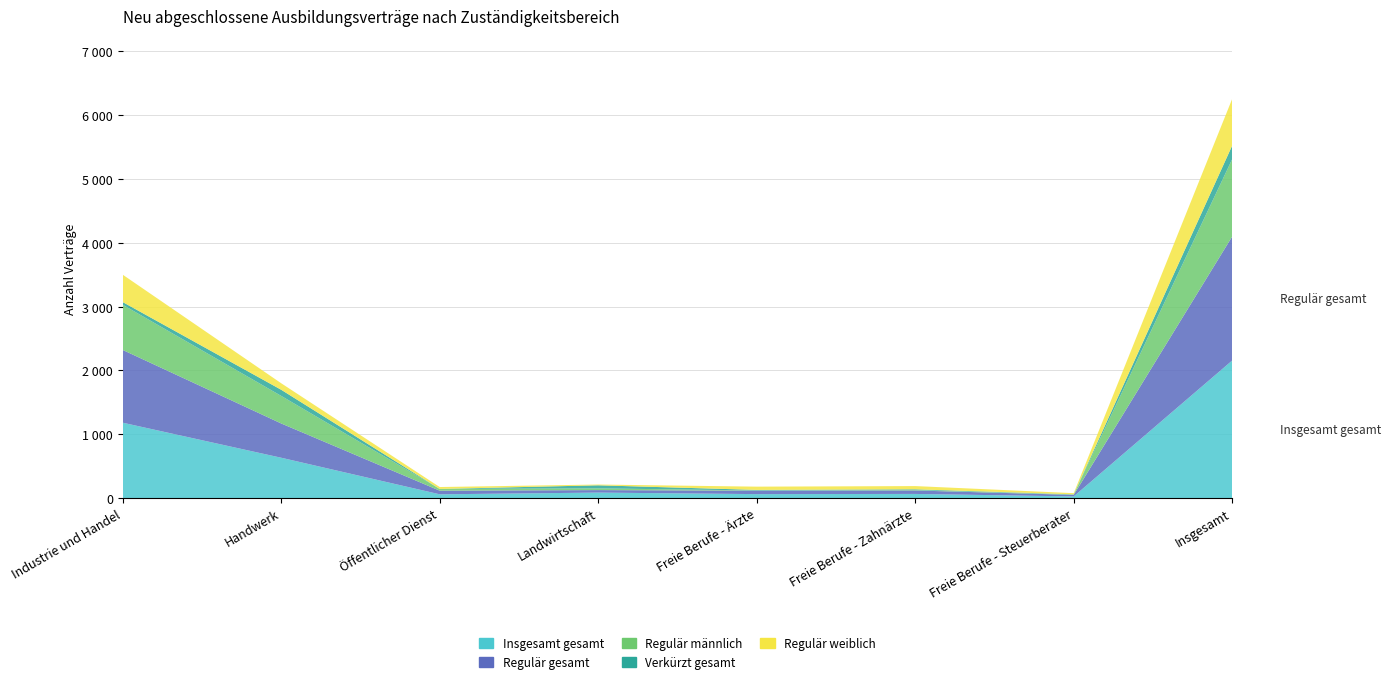

Reading right to left, list all the values displayed in this chart.

Insgesamt gesamt: 2157	27	66	63	87	60	633	1182
Regulär gesamt: 1944	24	54	54	39	57	537	1140
Regulär männlich: 1212	6	6	3	27	27	432	708
Verkürzt gesamt: 213	3	12	9	48	0	96	42
Regulär weiblich: 732	18	51	51	12	30	102	429